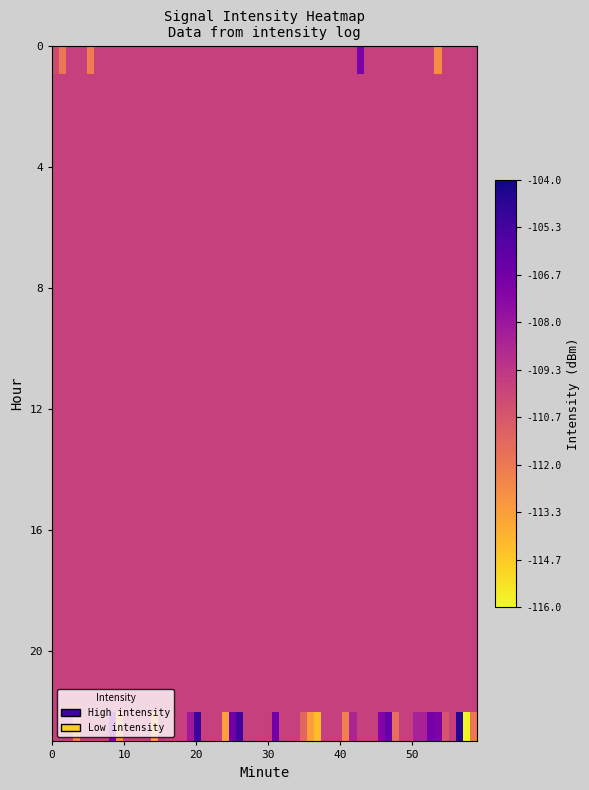

List the series in order of their peak value, highest first.

23, 0